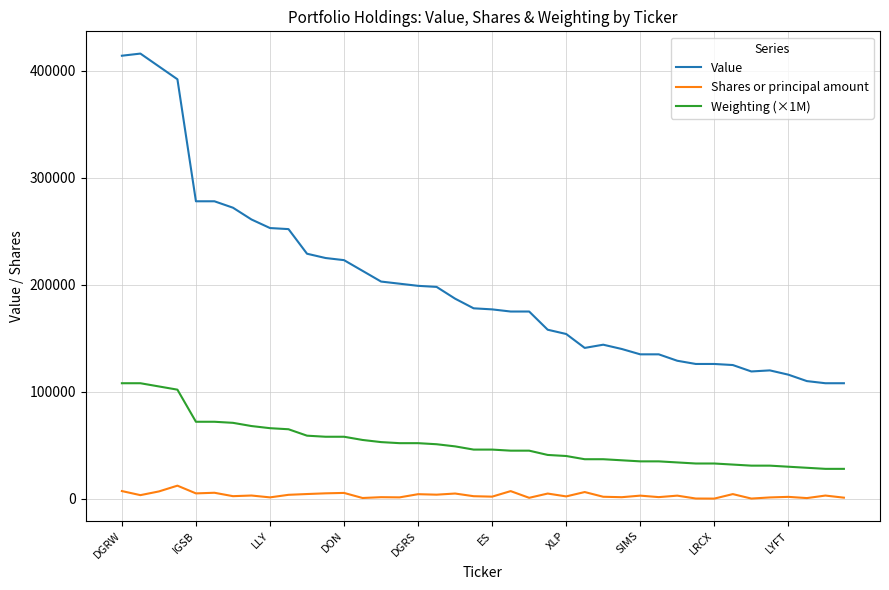

True or false: Value and Shares or principal amount cross at least once.

False